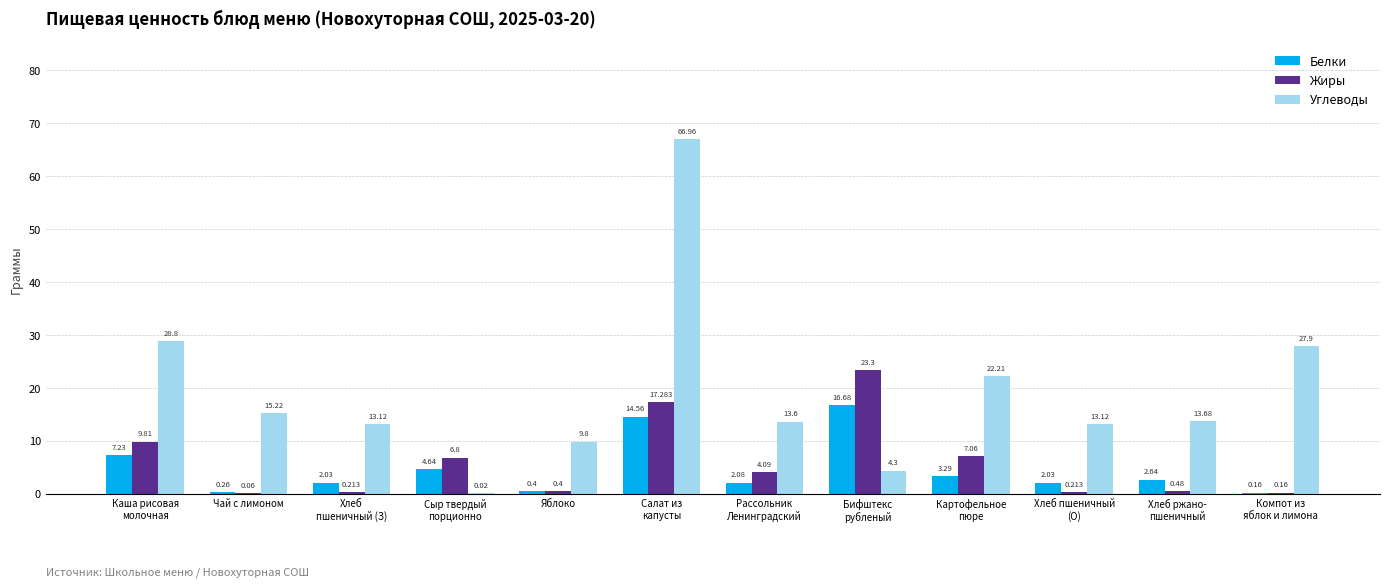

How many values in the Белки series exceed 2?

9